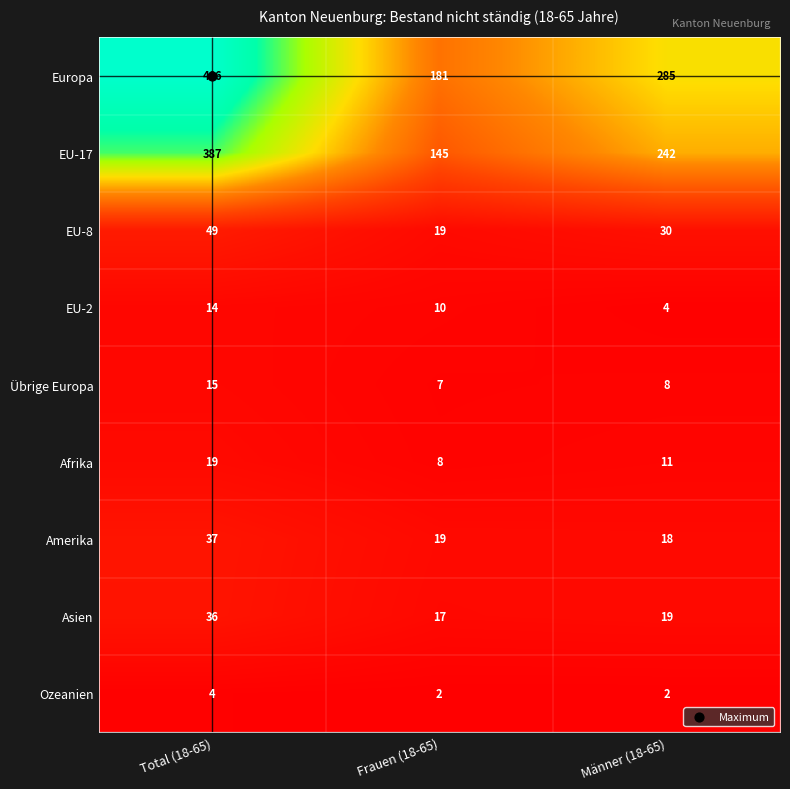

At Männer (18-65), list the series in order from smallest to largest.

Ozeanien, EU-2, Übrige Europa, Afrika, Amerika, Asien, EU-8, EU-17, Europa